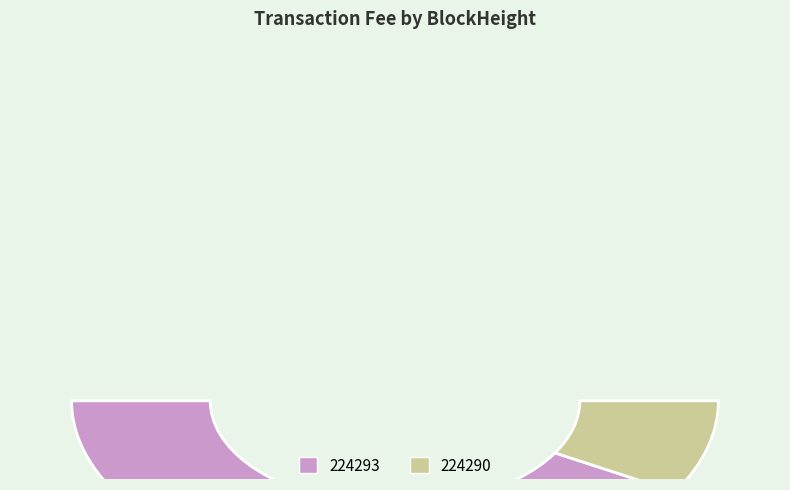

True or false: 224290 accounts for 99% of the total.

False